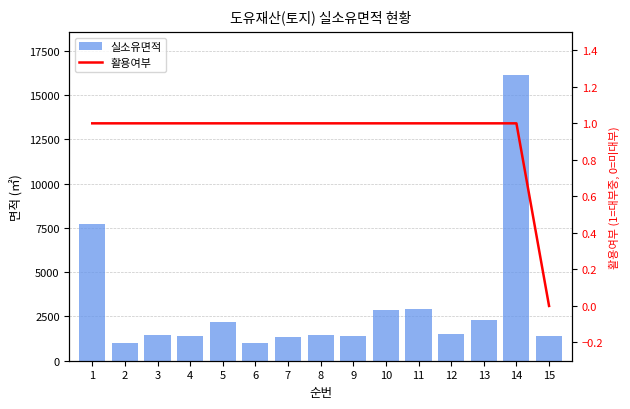

Reading left to right, what are all the values shown in this chart?

실소유면적: 1=7714.0	2=1004.0	3=1468.0	4=1406.0	5=2162.6	6=1029.1	7=1339.3	8=1434.9	9=1379.1	10=2874.6	11=2939.3	12=1534.4	13=2273.2	14=16143.0	15=1393.0
활용여부: 1=1.0	2=1.0	3=1.0	4=1.0	5=1.0	6=1.0	7=1.0	8=1.0	9=1.0	10=1.0	11=1.0	12=1.0	13=1.0	14=1.0	15=0.0